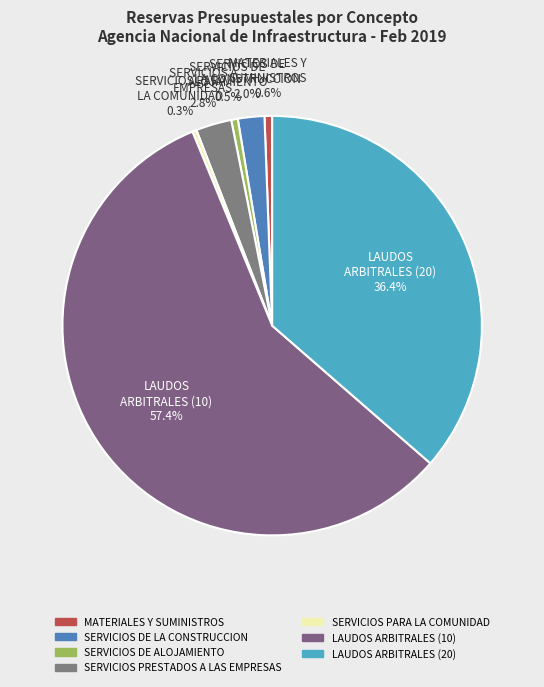

Combined, what portion of the pie is SERVICIOS PRESTADOS A LAS EMPRESAS and SERVICIOS DE LA CONSTRUCCION?

4.8%